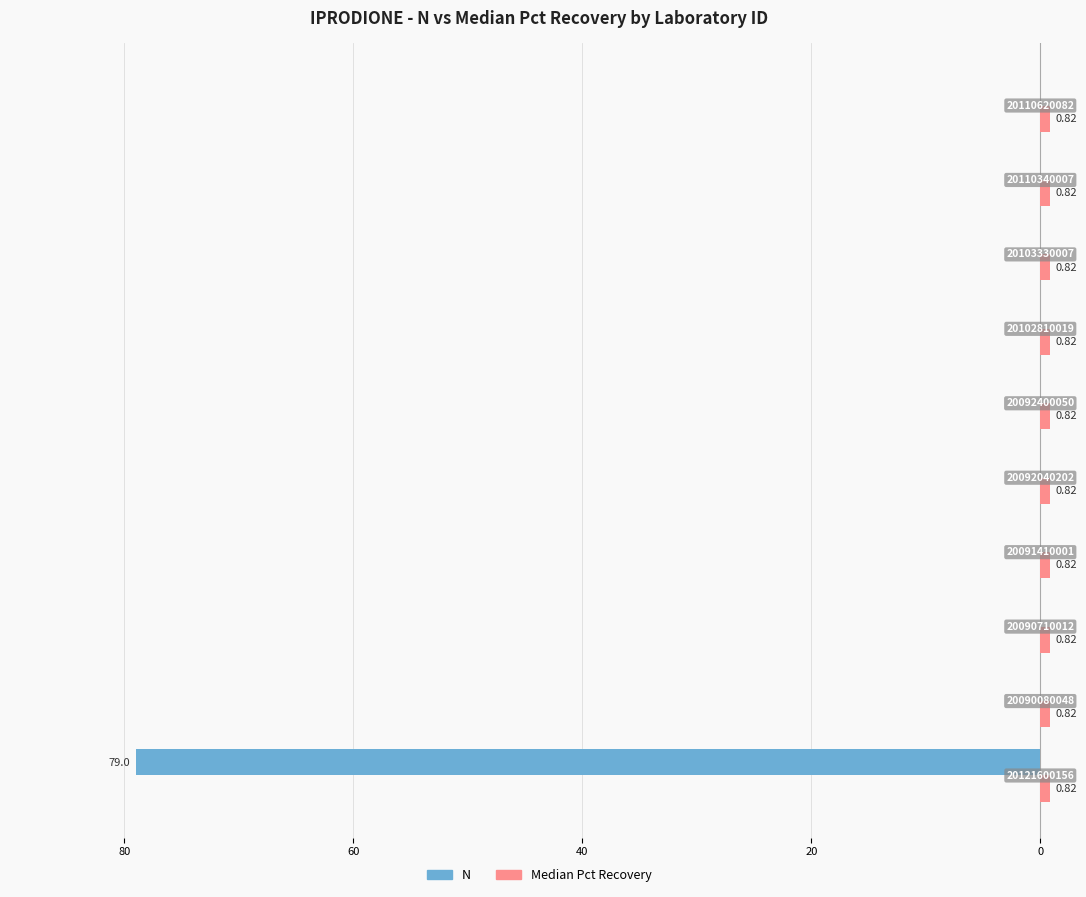

How many negative values does the N series have?

1